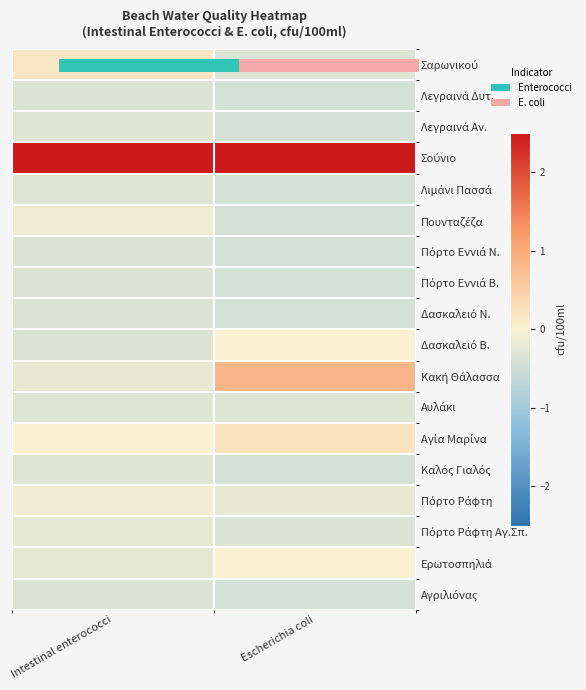

What is the maximum value shown in the chart?

4.1